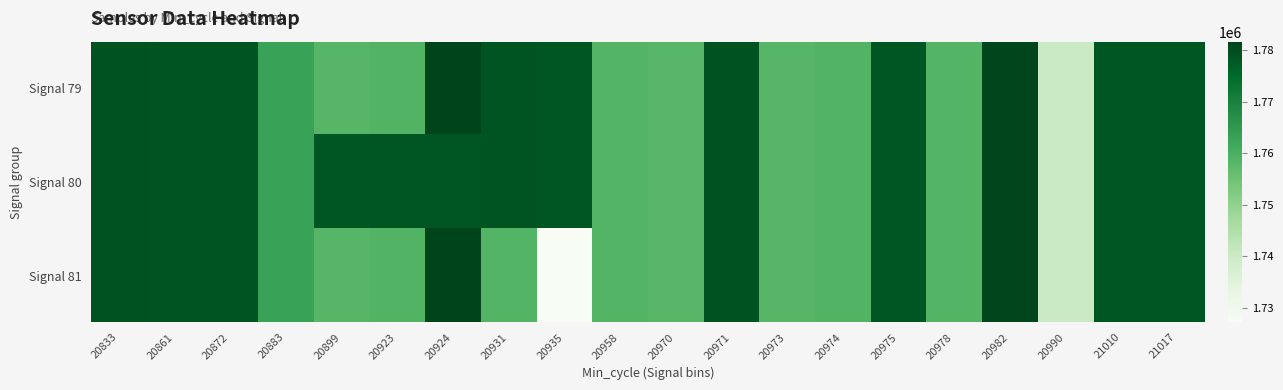

What is the total value across all series at 20973?

5274954